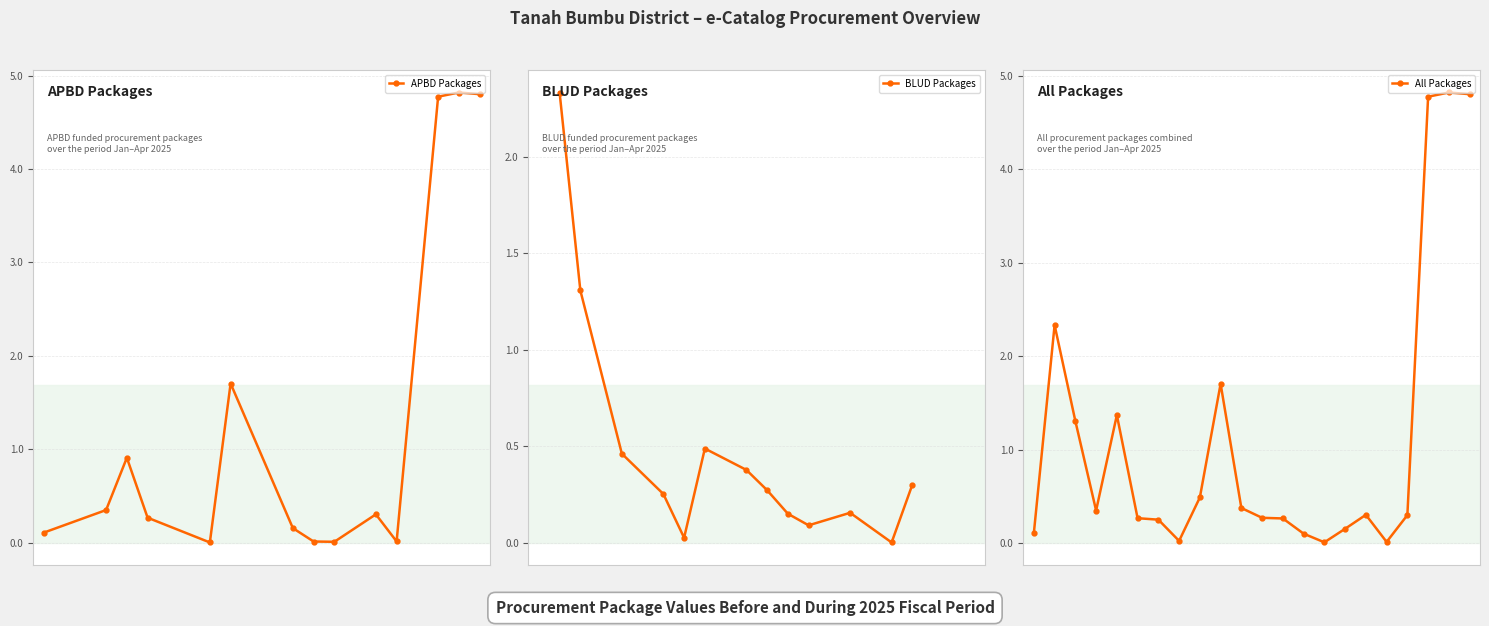

Is it true that the value at 2025-03-21 is 0.5?

False